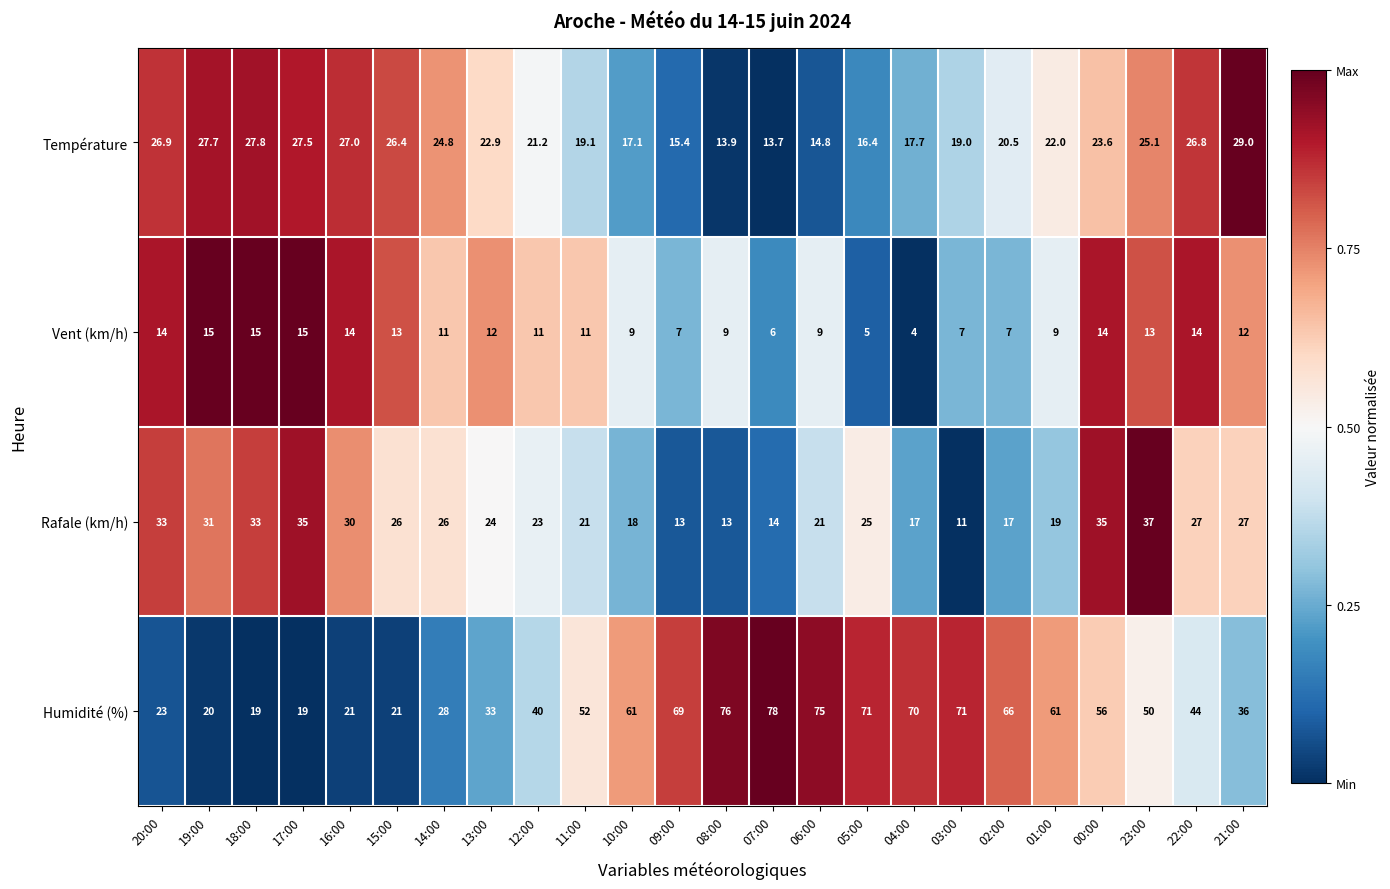

Is it true that Vent (km/h) equals 7.0 at 09:00?

True